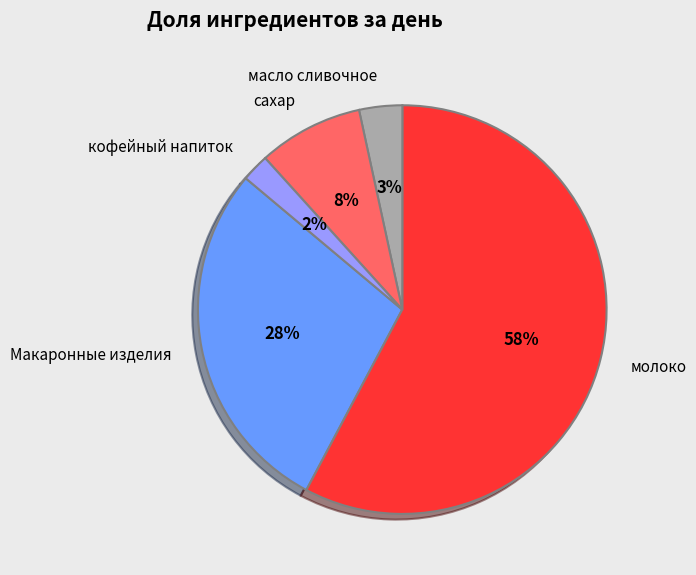

To the nearest percent, what is the average slice percentage?

20%